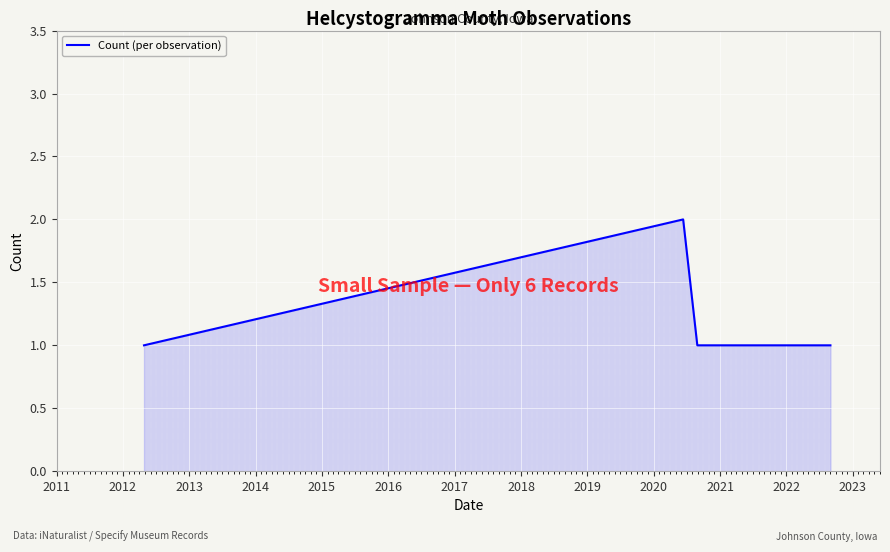

How many categories are shown in the chart?

6